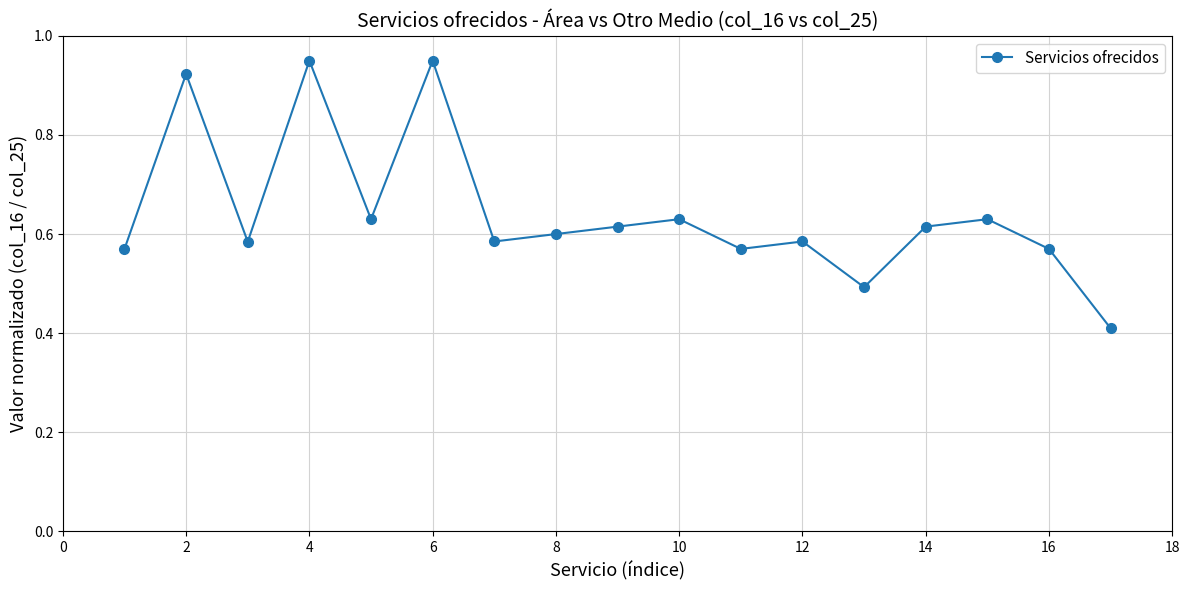

What is the minimum value shown in the chart?

0.4